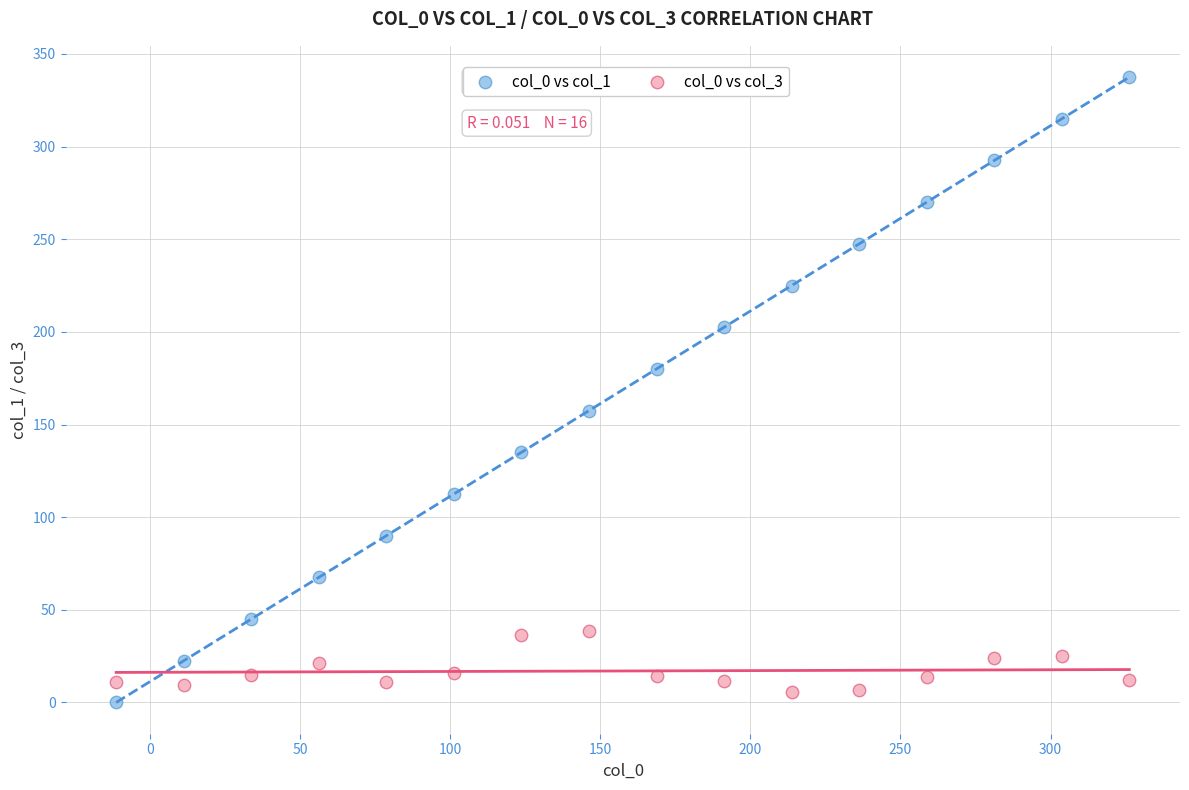

Which series reaches the maximum Y coordinate?

col_0 vs col_1